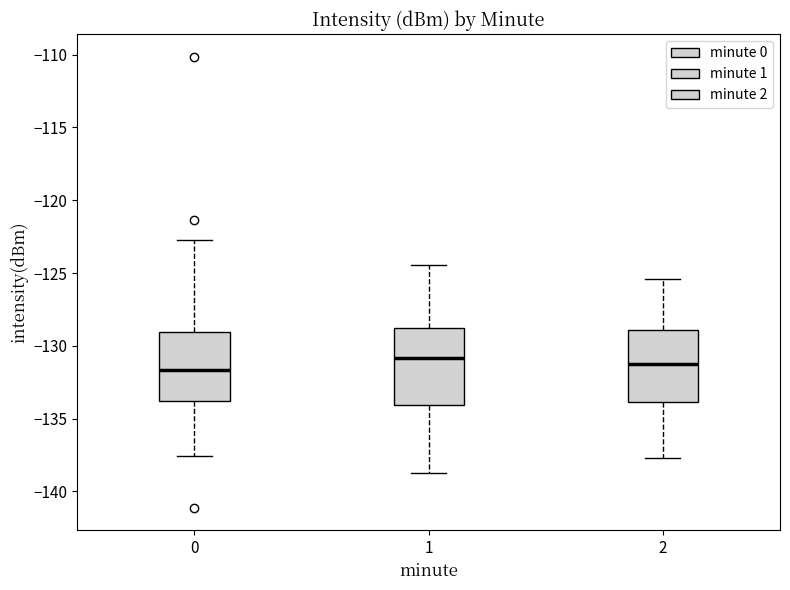

Reading left to right, read every box against the y-axis: the position of its median line, the range the box covers, and the ends of its whiskers. The values are not printed on the chart, so give them approximately, as read against the axis.

0: median -131.5, box -134.0 to -129.0, whiskers -137.5 to -123.0
1: median -131.0, box -134.0 to -129.0, whiskers -139.0 to -124.5
2: median -131.0, box -134.0 to -129.0, whiskers -137.5 to -125.5